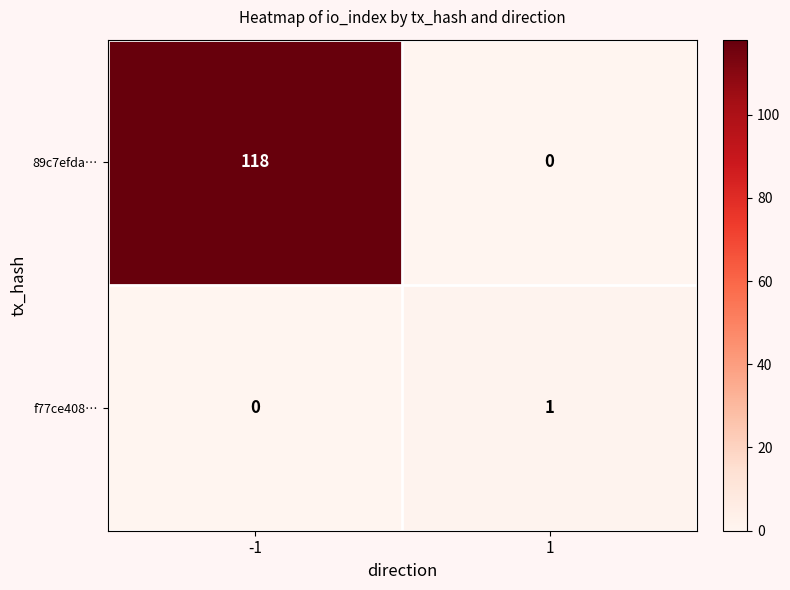

At 1, list the series in order from largest to smallest.

f77ce408…, 89c7efda…